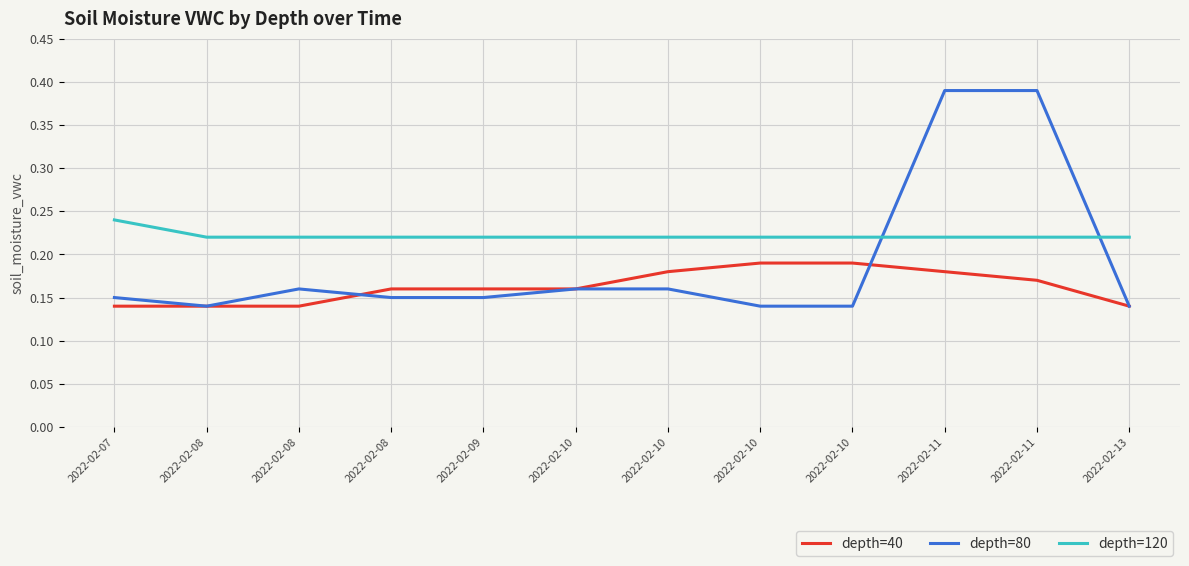

How many lines are shown in the chart?

3